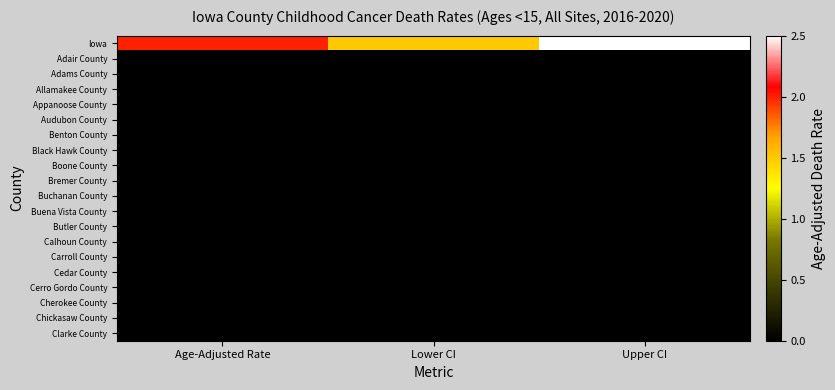

Which series has the largest range (max minus min)?

Iowa